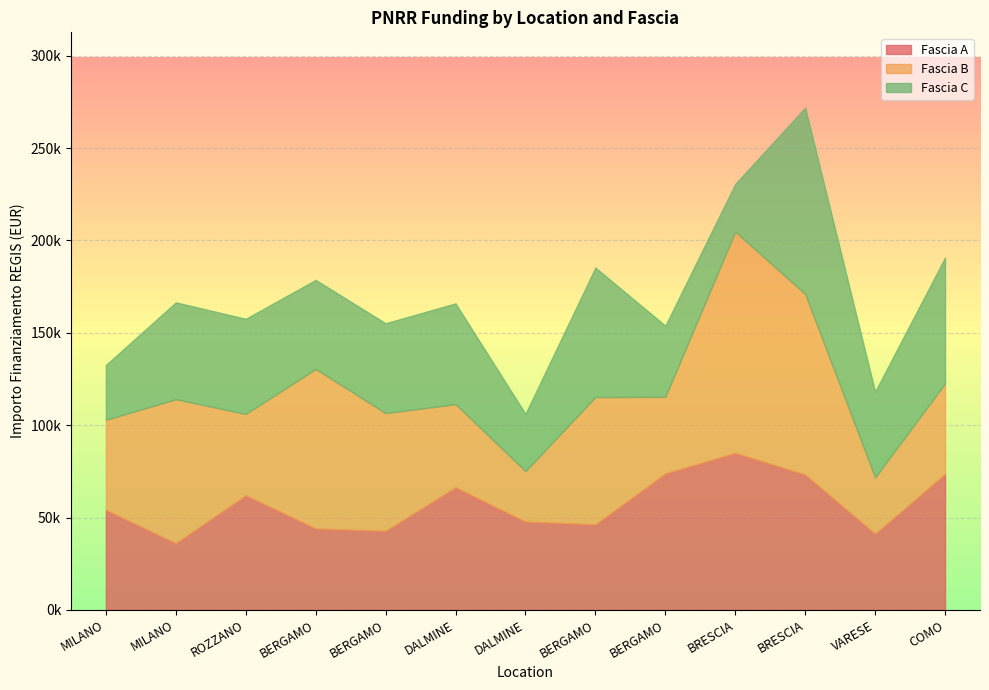

What is the greatest value displayed?

119783.4